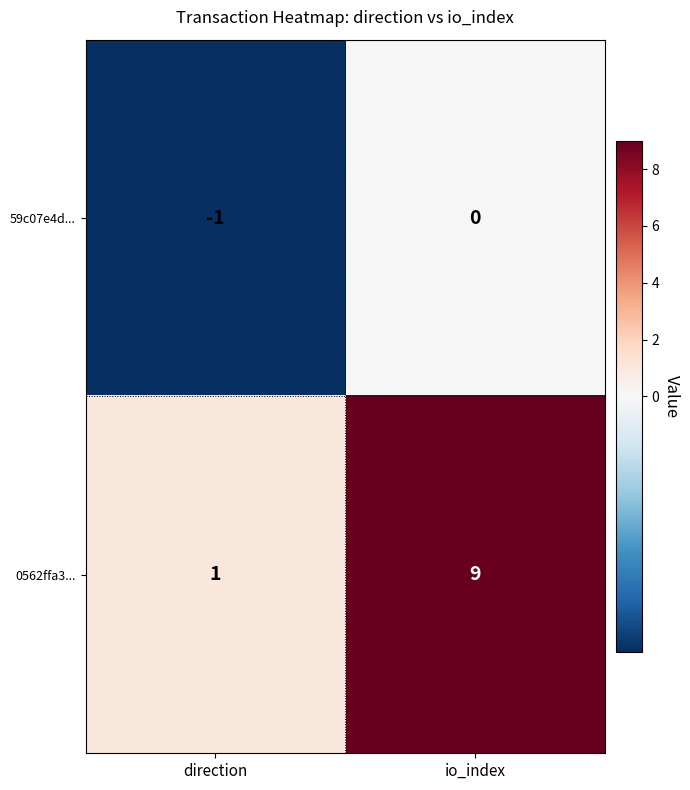

Reading right to left, what are all the values shown in this chart?

59c07e4d...: io_index=0	direction=-1
0562ffa3...: io_index=9	direction=1